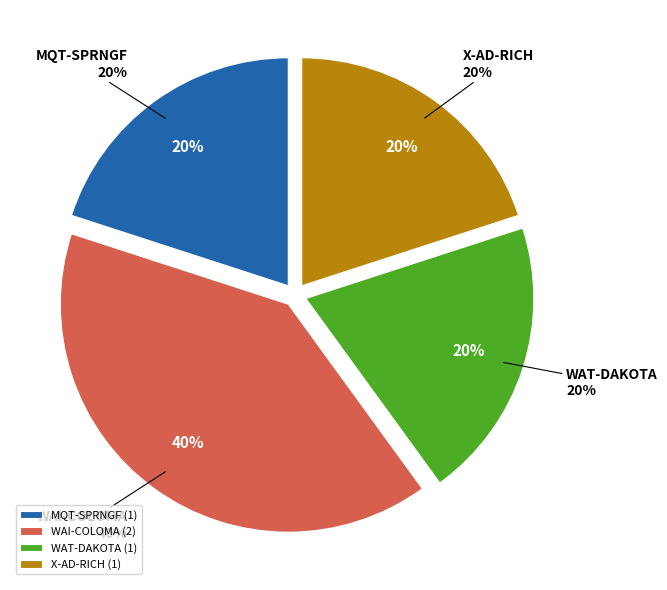

To the nearest percent, what is the average slice percentage?

25%